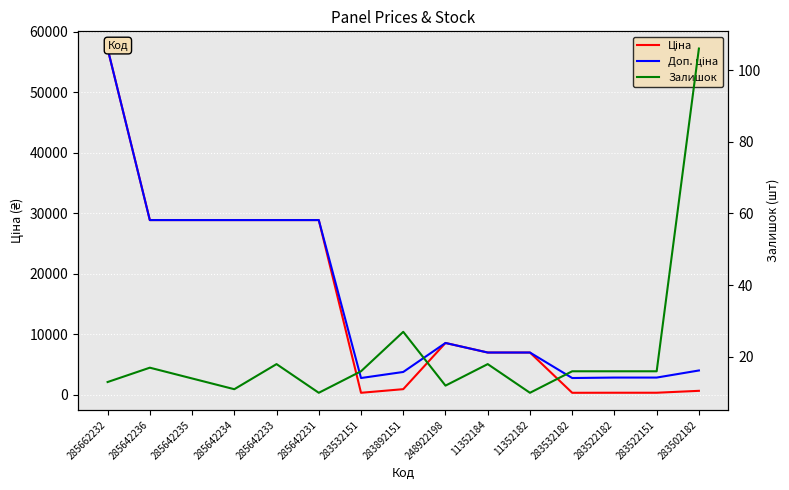

What is the label of the 8th point from the left?

283892151